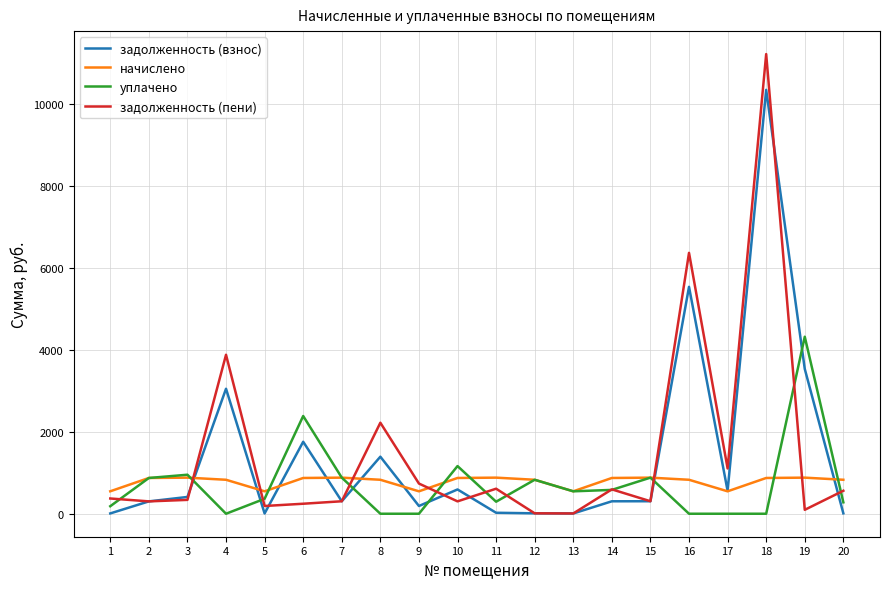

True or false: задолженность (пени) has more than 1 interior local peaks.

True